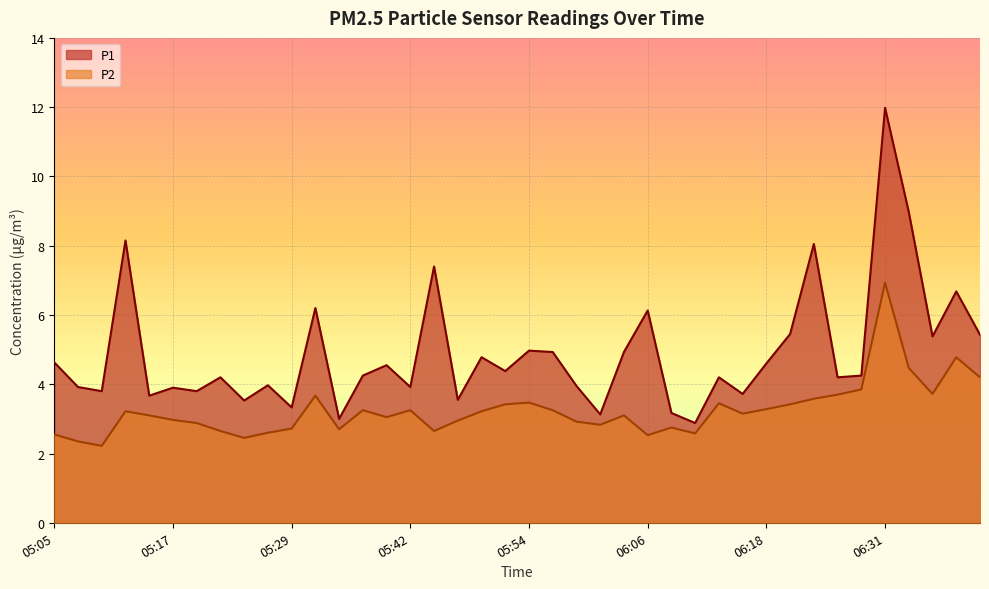

Is the value of P2 at 06:08 greater than the value of P1 at 06:18?

No